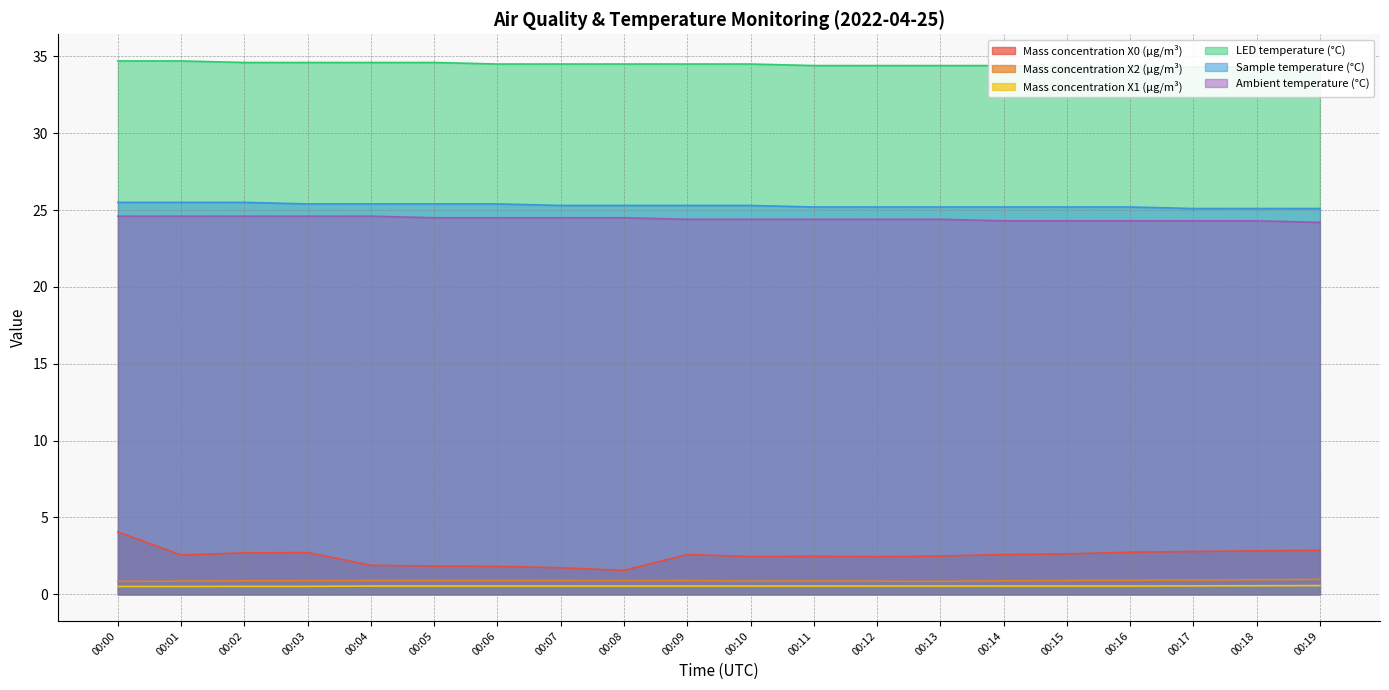

Does the chart have visible grid lines?

Yes